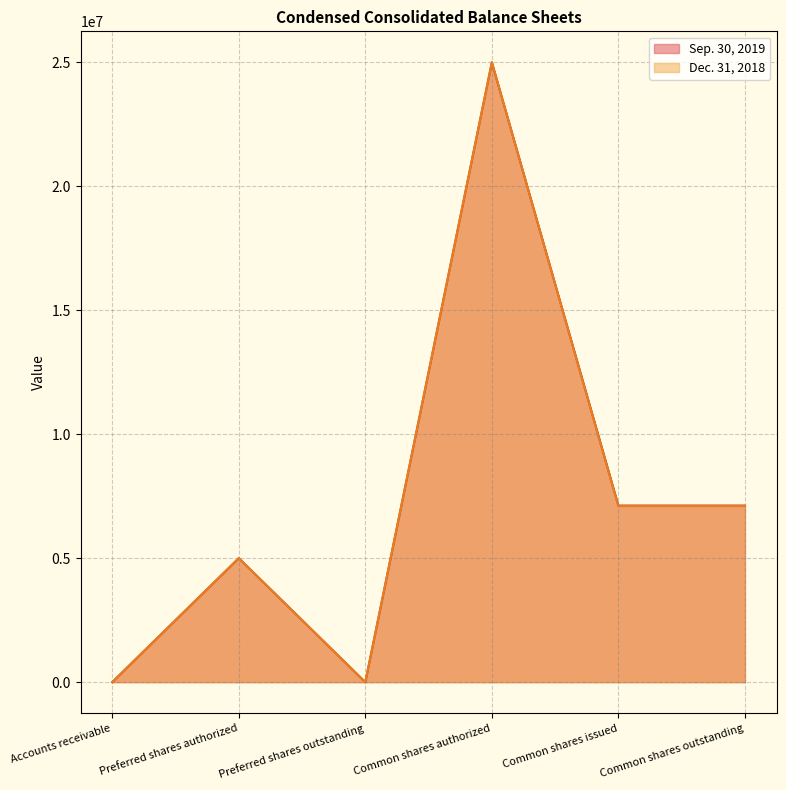

Where is the first local minimum for Sep. 30, 2019?

Preferred shares outstanding